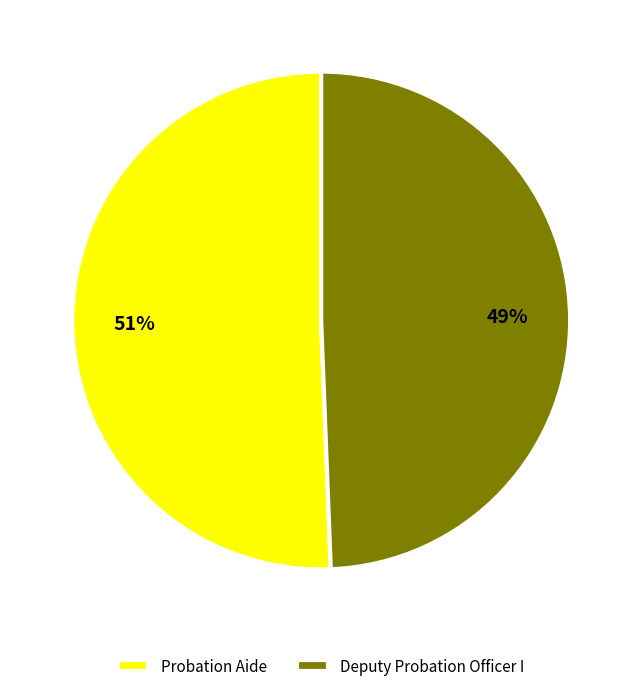

Between Probation Aide and Deputy Probation Officer I, which is larger?

Probation Aide